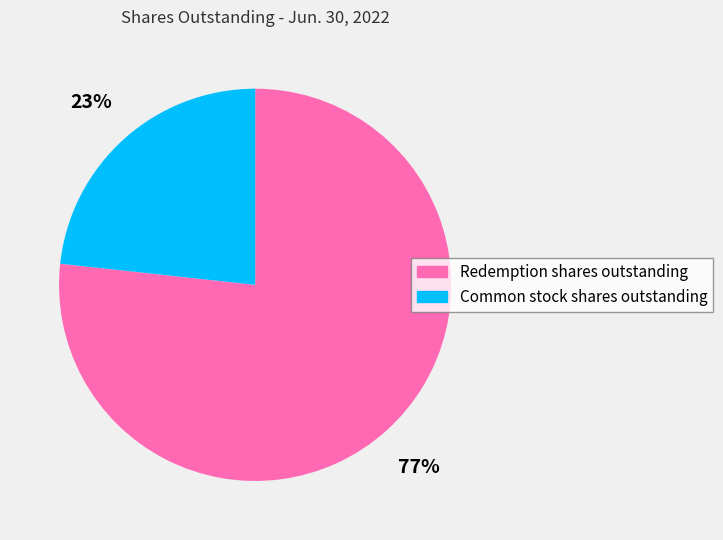

How many slices are in this pie chart?

2